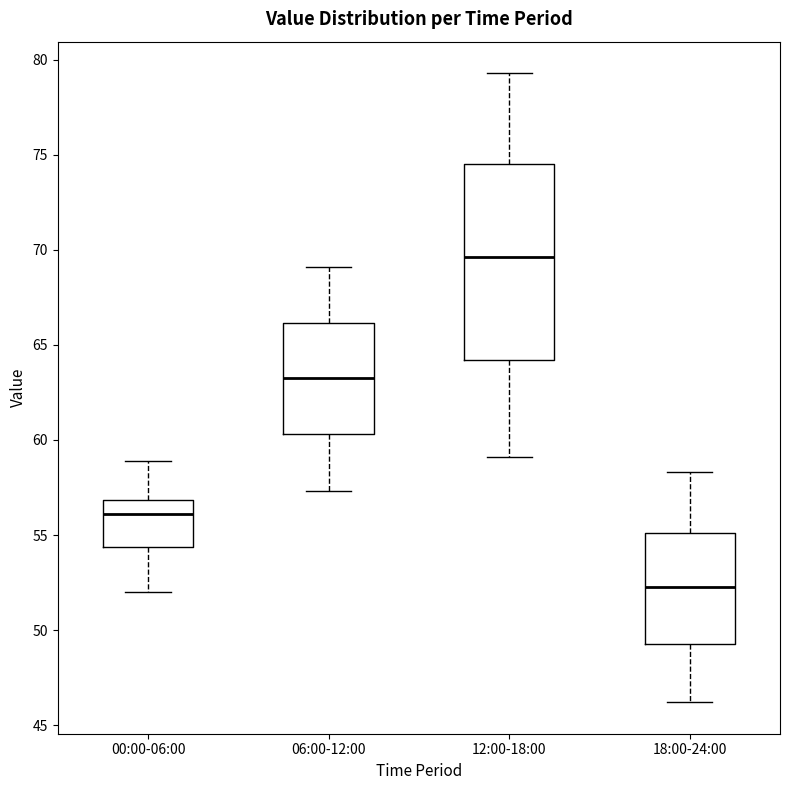

Where is the lower edge of the box for 06:00-12:00 on the y-axis? The values are not printed on the chart, so give them approximately, as read against the axis.

60.5